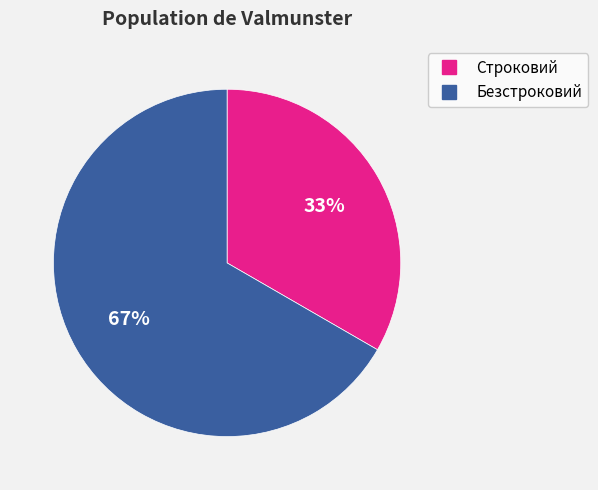

To the nearest percent, what is the average slice percentage?

50%